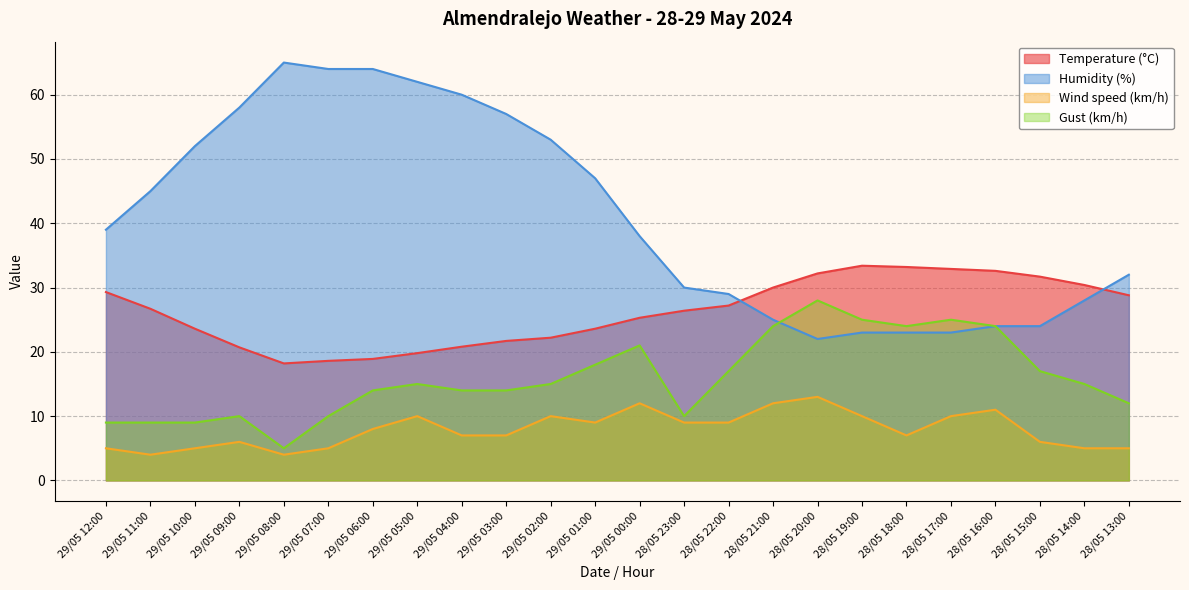

How many lines are shown in the chart?

4